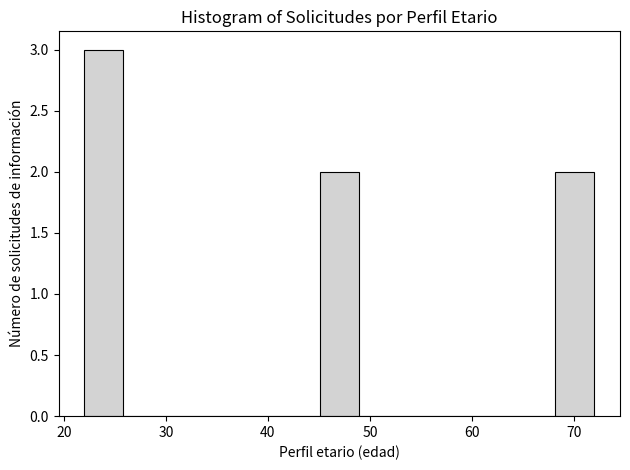

Around what value on the x-axis is the tallest bar? Give the approximate position of its centre, as read against the axis.

24